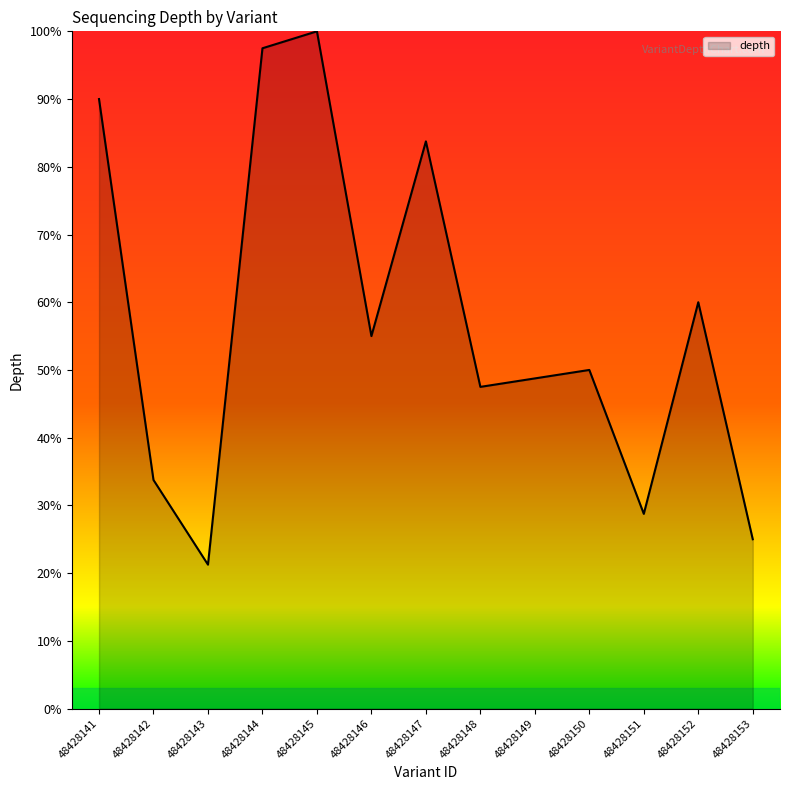

What is the difference between the values at 48428147 and 48428142?

50.0